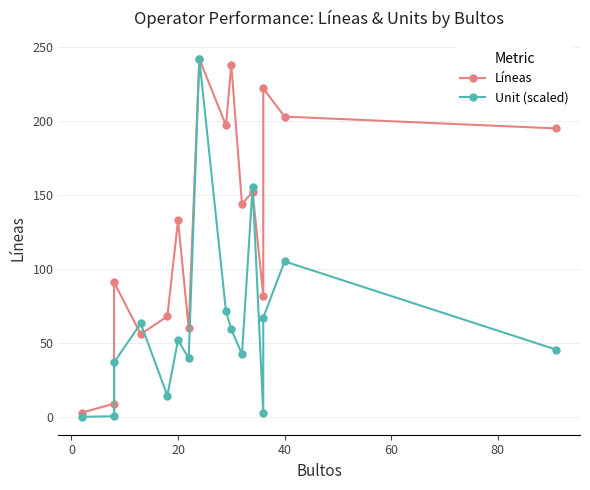

What is the difference between the maximum and second lowest values in the Líneas series?

233.0